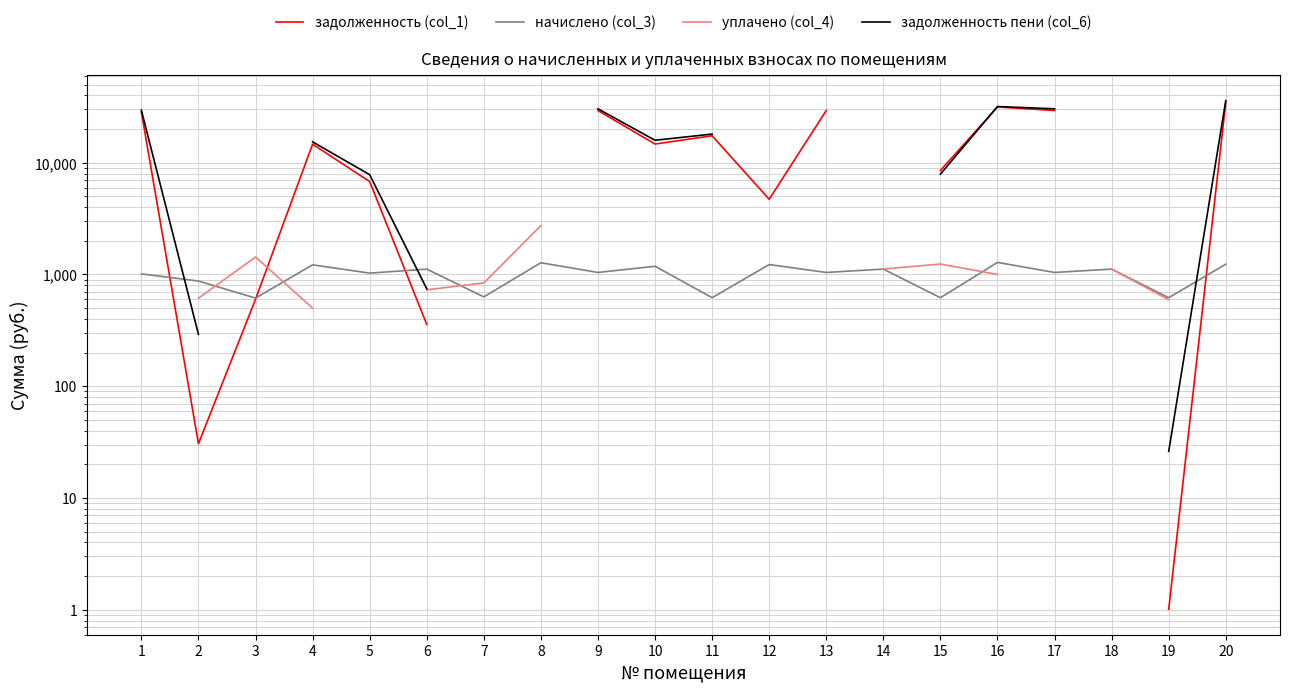

Which label corresponds to the smallest value in the chart?

19